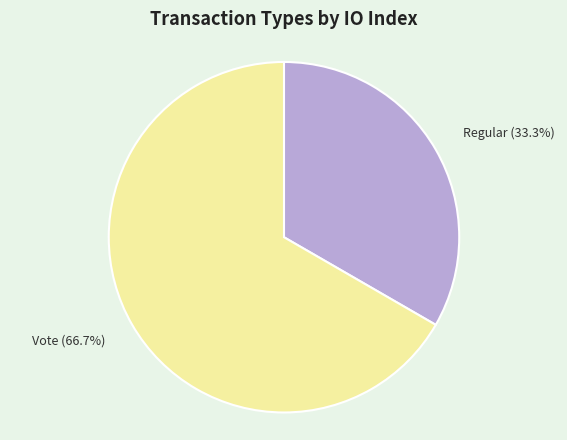

What is the majority slice?

Vote